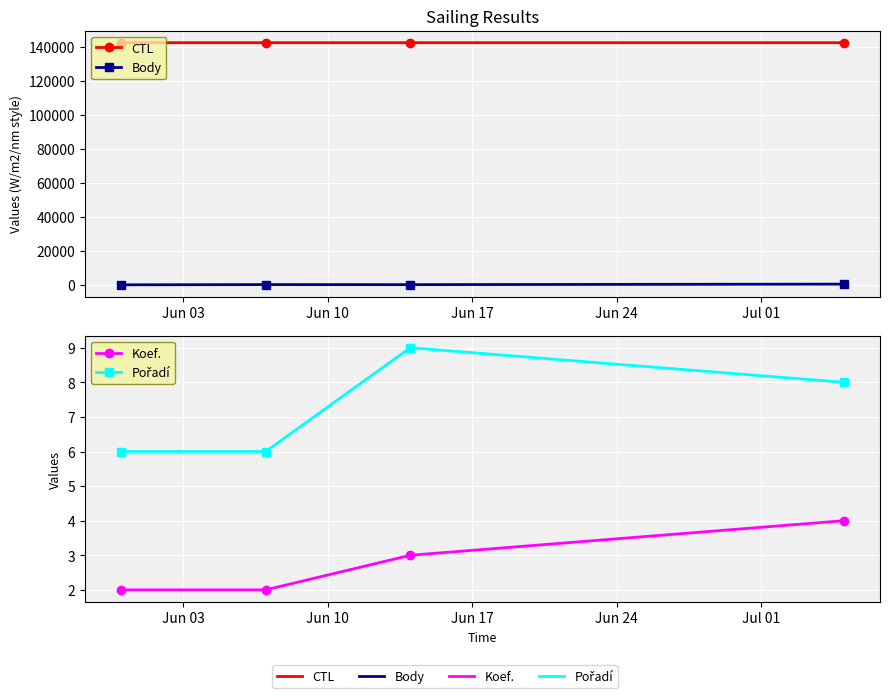

What is the total value across all series at Jun 10?

142750